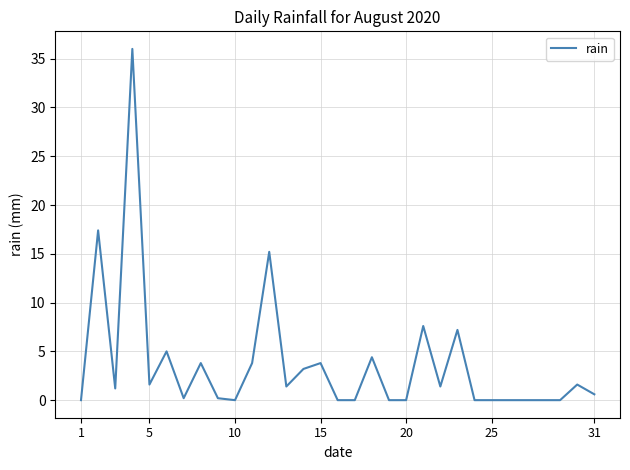

What is the maximum value shown in the chart?

36.0